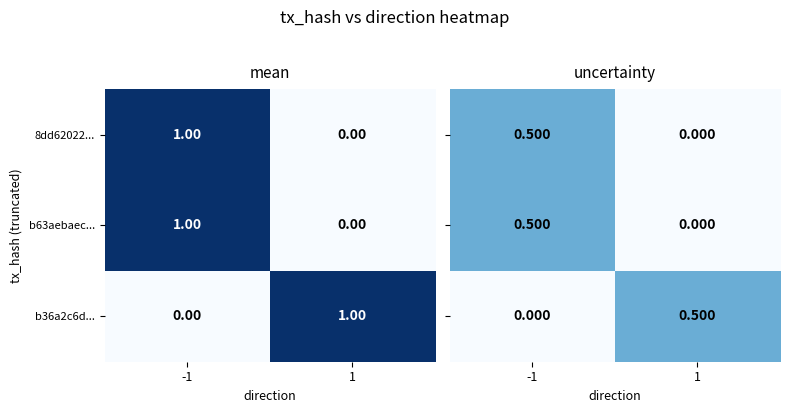

Rank the categories by 8dd62022... value from highest to lowest.

-1, 1